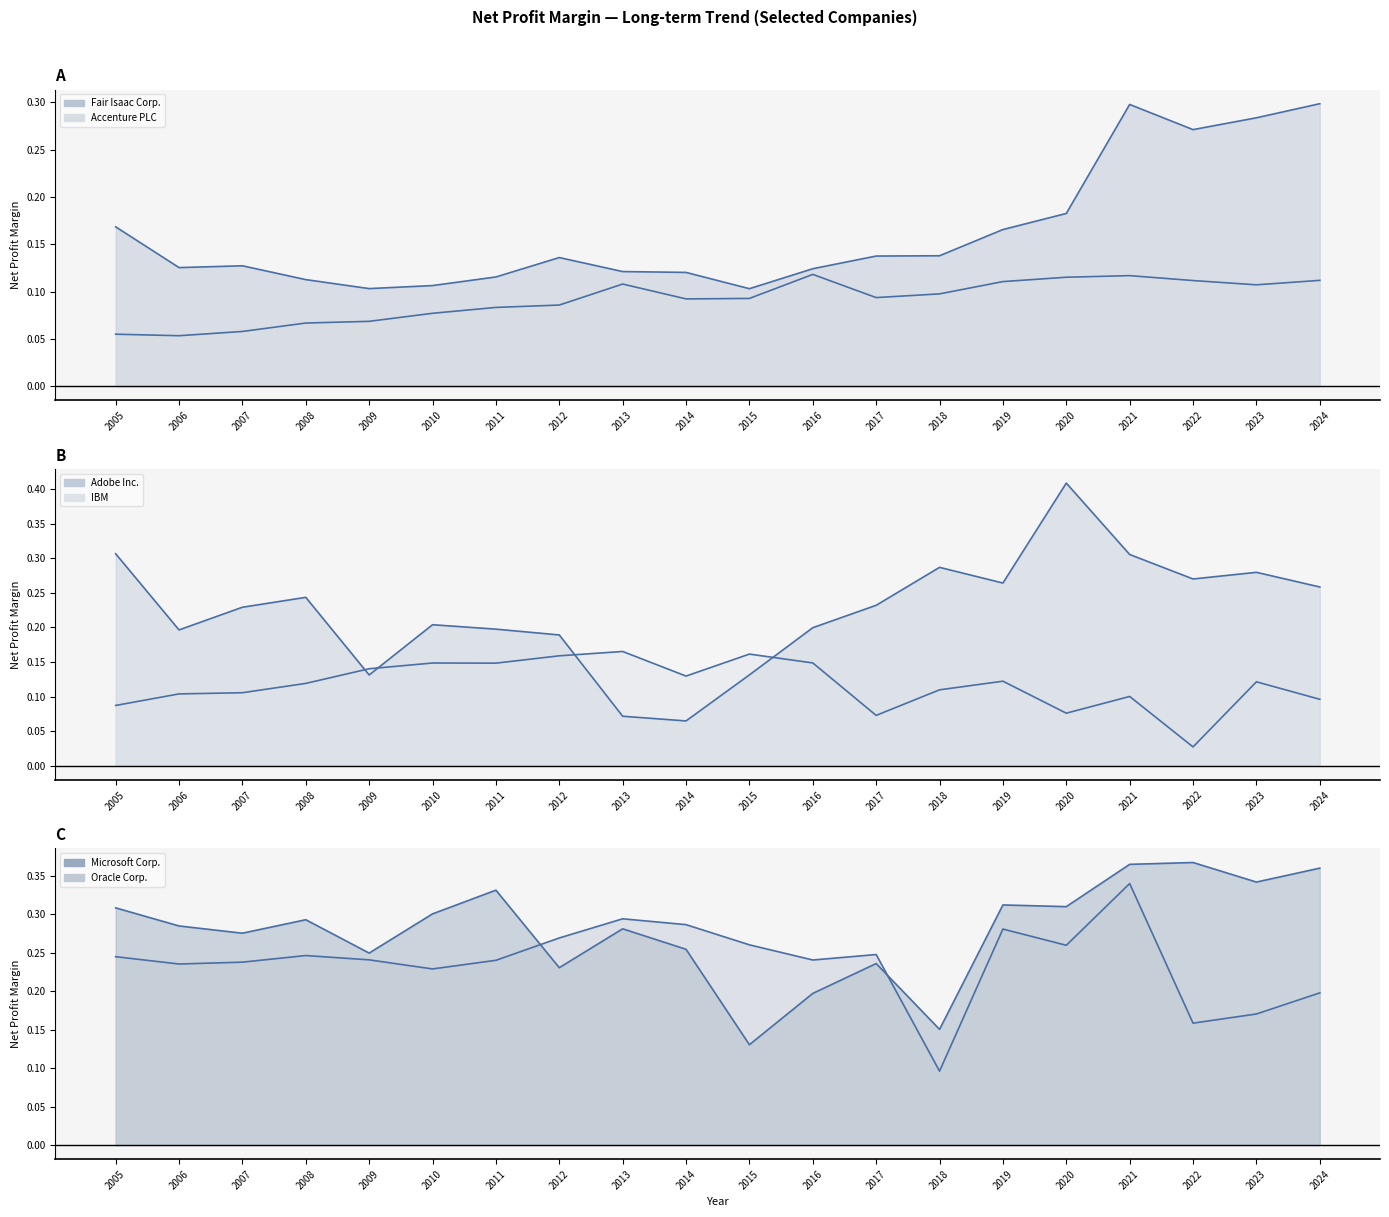

What is the value of the IBM point at the 10th from the left?

0.1